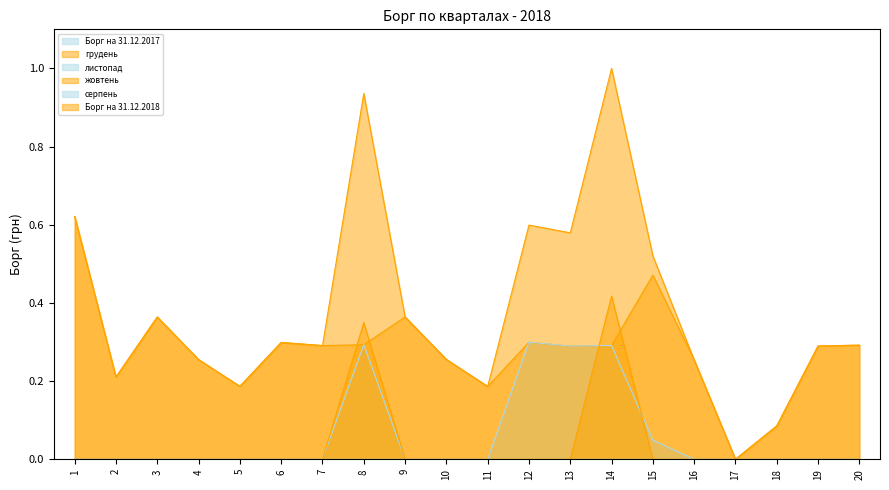

How many листопад values are between 0 and 1?

20